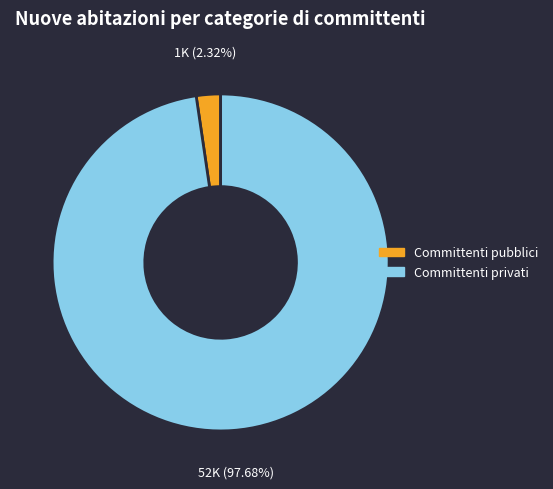

To the nearest percent, what portion does Committenti pubblici represent?

2%